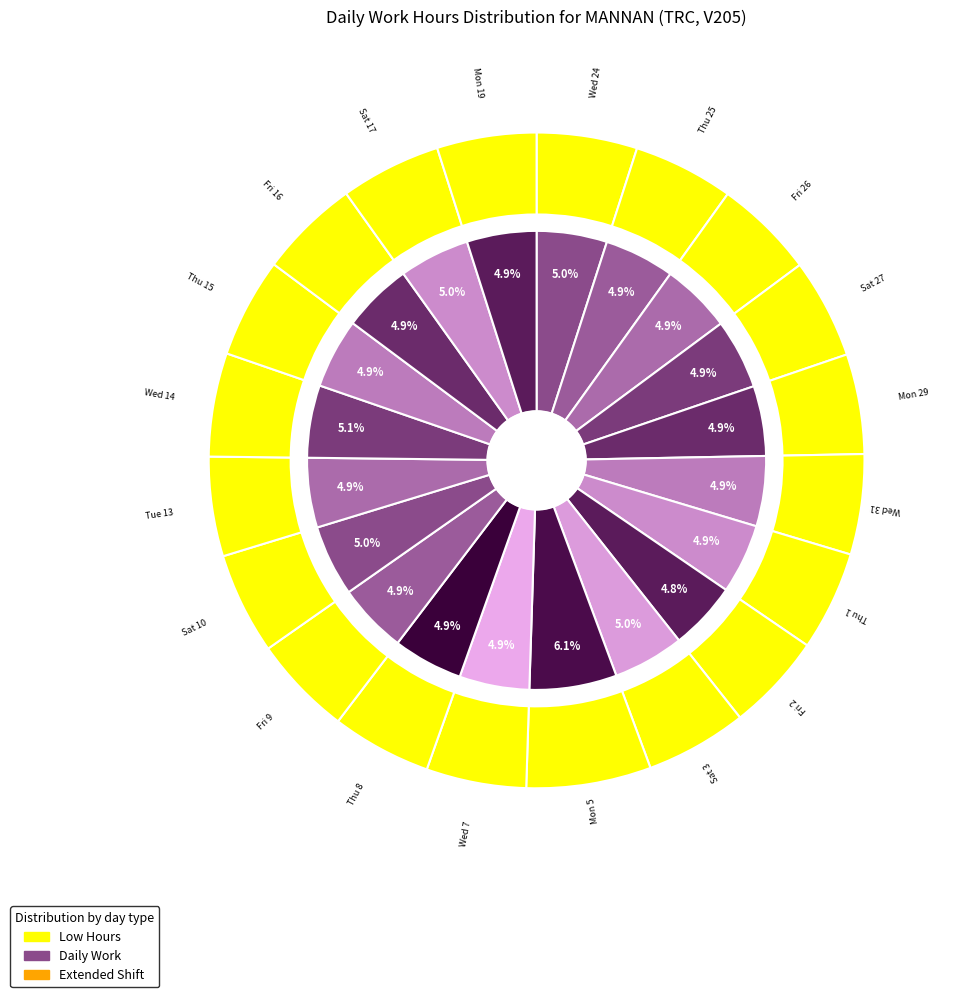

What percentage is the Thu 8 slice, to the nearest percent?

5%